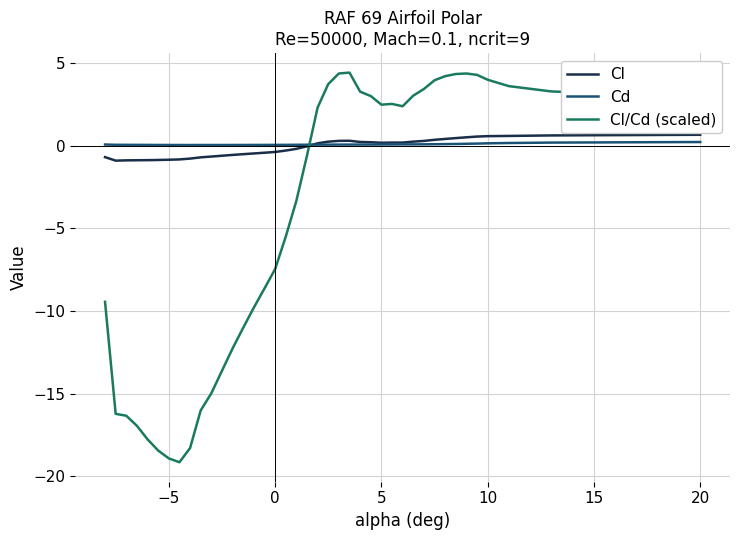

What is the difference between the maximum and minimum values in the Cd series?

0.2